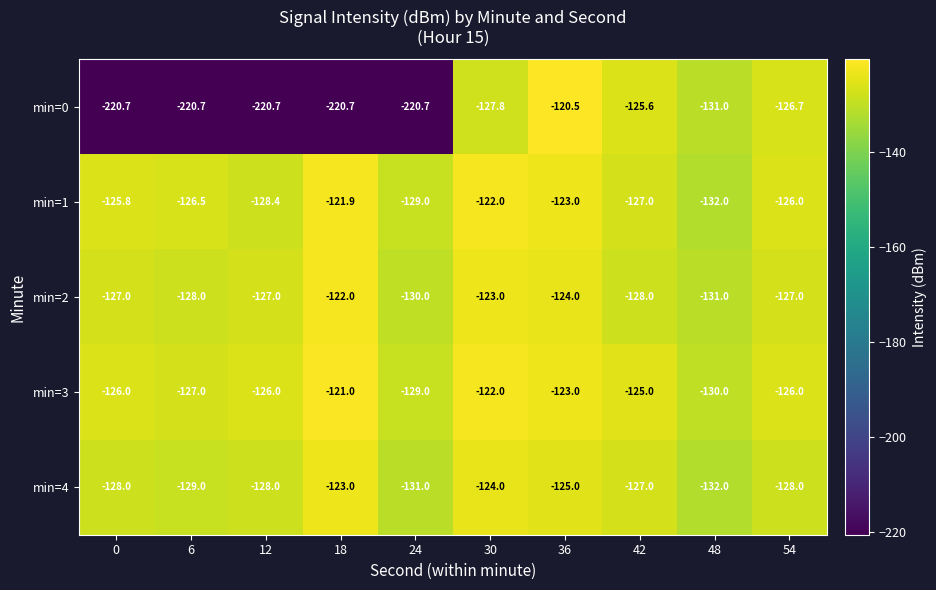

Is it true that min=3 equals -122.0 at 30?

True